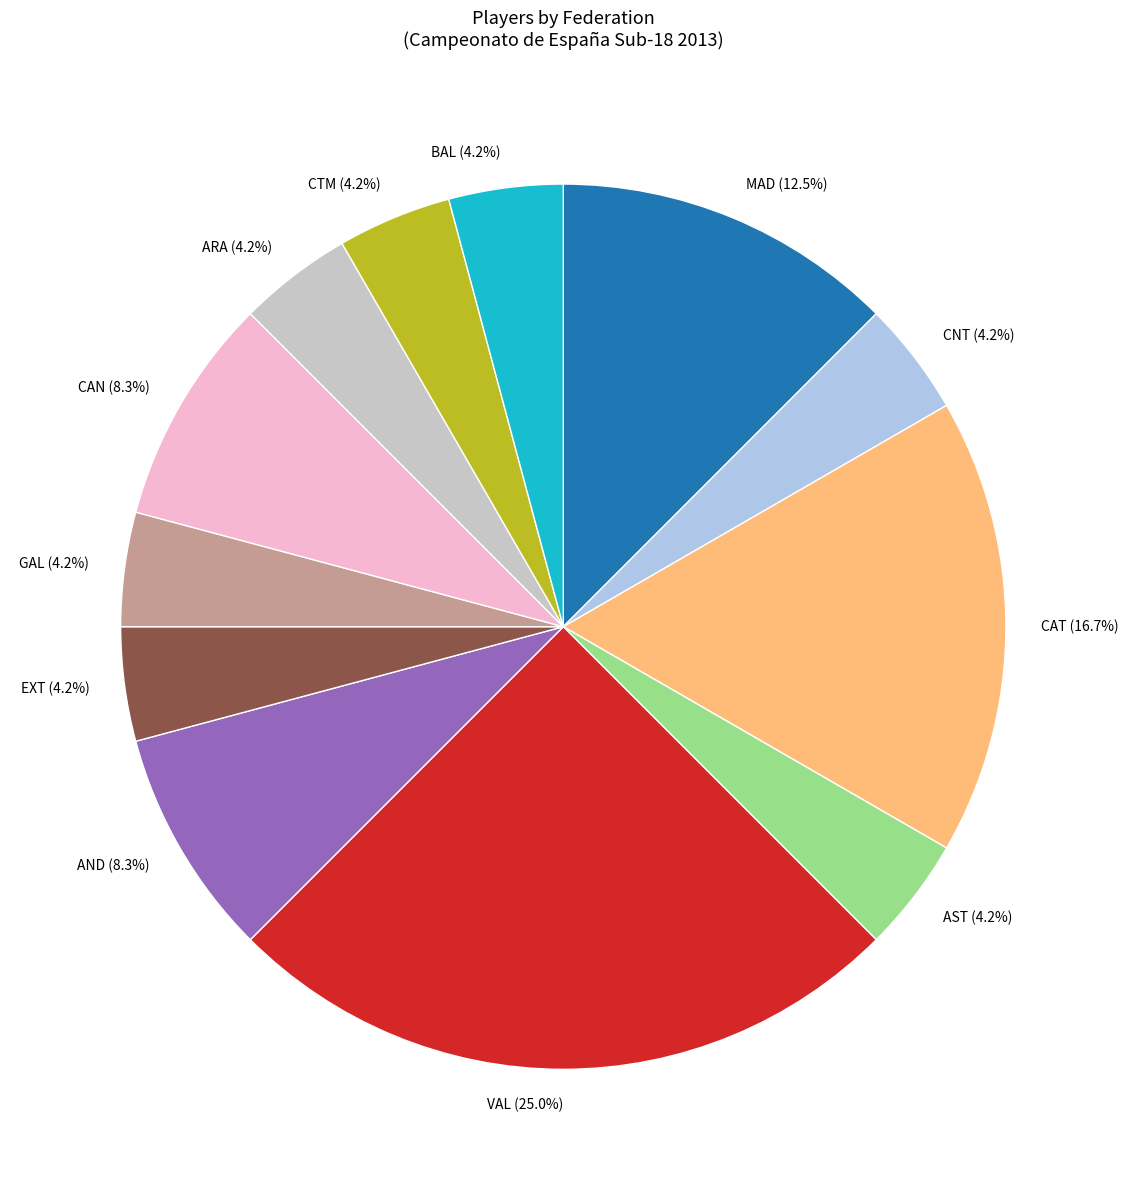

Between CAN (8.3%) and MAD (12.5%), which is larger?

MAD (12.5%)